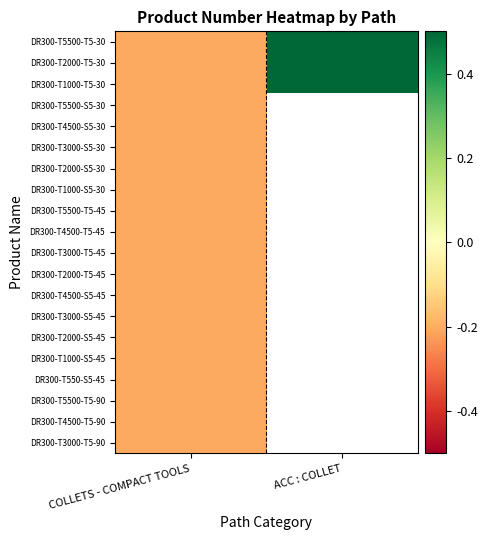

Rank the categories by DR300-T5500-T5-30 value from highest to lowest.

ACC : COLLET, COLLETS - COMPACT TOOLS